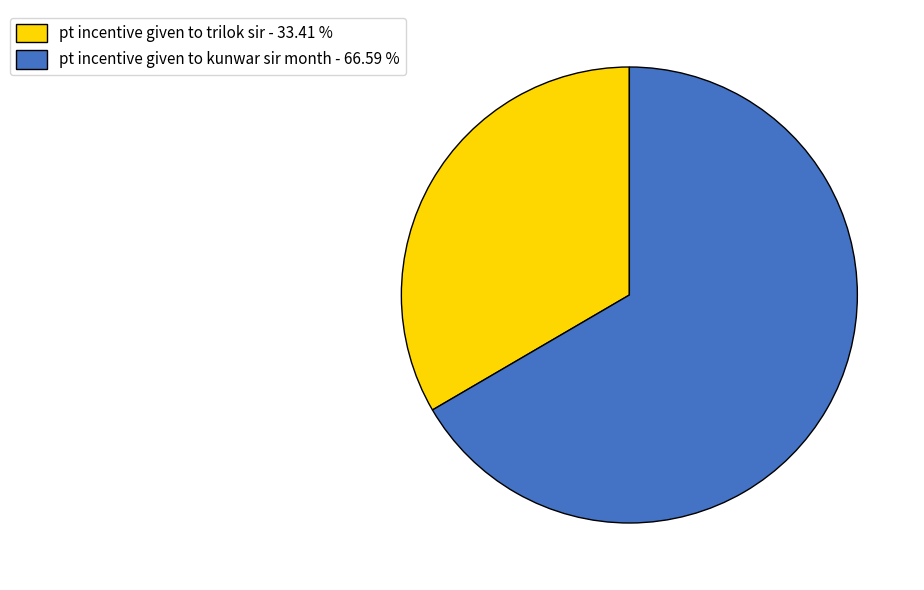

Is there any slice that represents more than half of the pie?

Yes